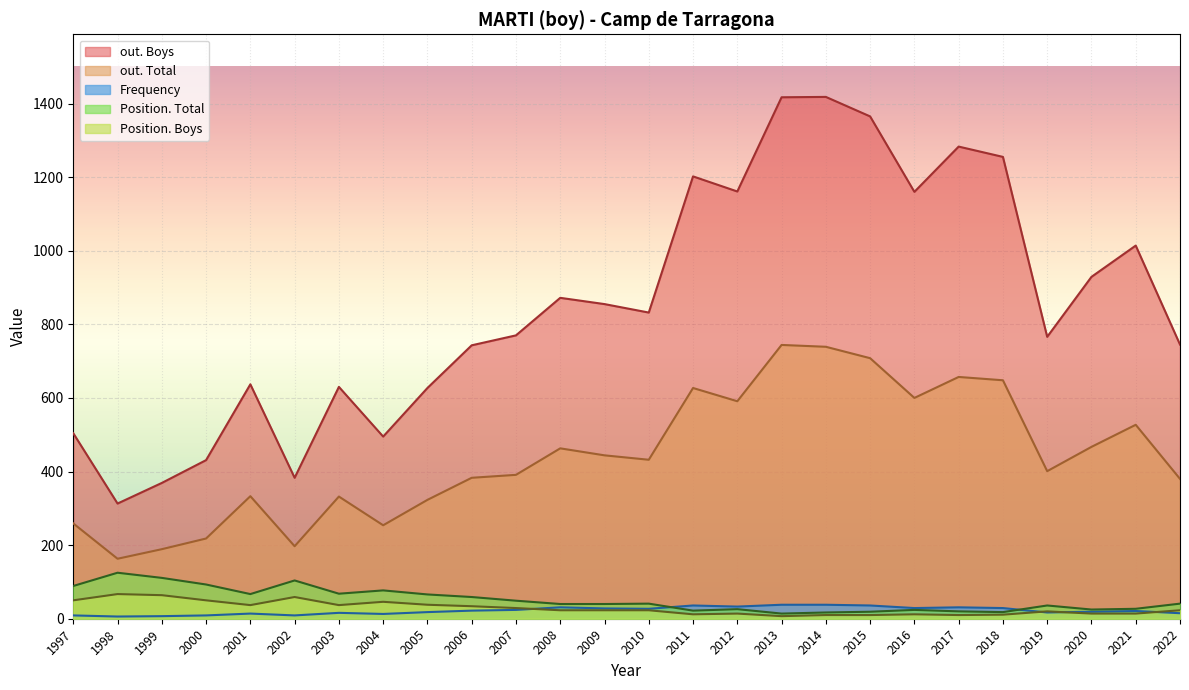

Reading left to right, list all the values displayed in this chart.

Frequency: 2022=15	2021=21	2020=19	2019=17	2018=29	2017=31	2016=29	2015=36	2014=38	2013=38	2012=33	2011=36	2010=27	2009=28	2008=31	2007=24	2006=22	2005=18	2004=13	2003=16	2002=9	2001=14	2000=9	1999=7	1998=6	1997=9
Position. Total: 2022=41	2021=27	2020=25	2019=36	2018=18	2017=20	2016=24	2015=19	2014=17	2013=14	2012=26	2011=22	2010=41	2009=40	2008=40	2007=49	2006=59	2005=66	2004=77	2003=68	2002=104	2001=67	2000=93	1999=111	1998=125	1997=89
Position. Boys: 2022=23	2021=14	2020=14	2019=20	2018=11	2017=10	2016=12	2015=10	2014=10	2013=7	2012=14	2011=12	2010=23	2009=23	2008=23	2007=29	2006=34	2005=38	2004=46	2003=37	2002=59	2001=37	2000=50	1999=64	1998=67	1997=50
out. Total: 2022=380	2021=527	2020=467	2019=401	2018=648	2017=657	2016=600	2015=708	2014=739	2013=744	2012=591	2011=627	2010=432	2009=444	2008=463	2007=391	2006=383	2005=323	2004=254	2003=332	2002=197	2001=333	2000=218	1999=189	1998=163	1997=259
out. Boys: 2022=745	2021=1014	2020=929	2019=766	2018=1255	2017=1283	2016=1160	2015=1365	2014=1418	2013=1417	2012=1161	2011=1202	2010=832	2009=855	2008=872	2007=770	2006=743	2005=627	2004=495	2003=630	2002=383	2001=637	2000=431	1999=369	1998=313	1997=504